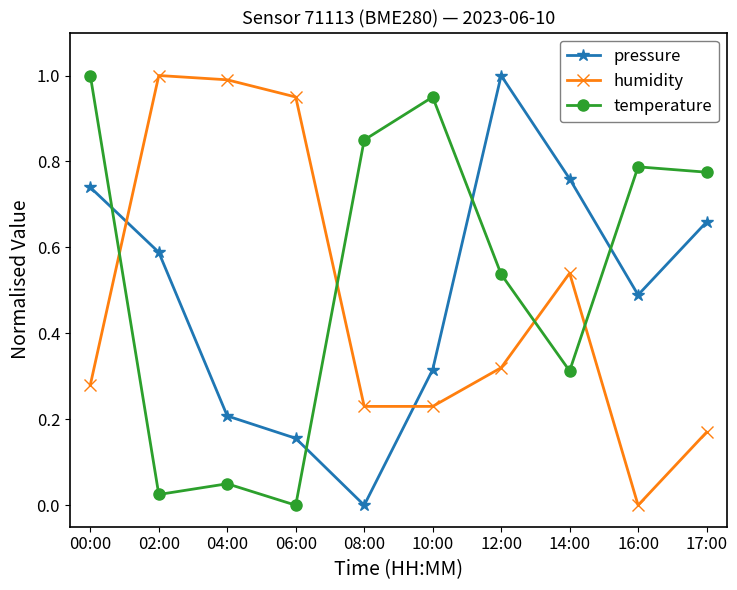

In pressure, how many points are higher than both neighbors (excluding endpoints)?

1